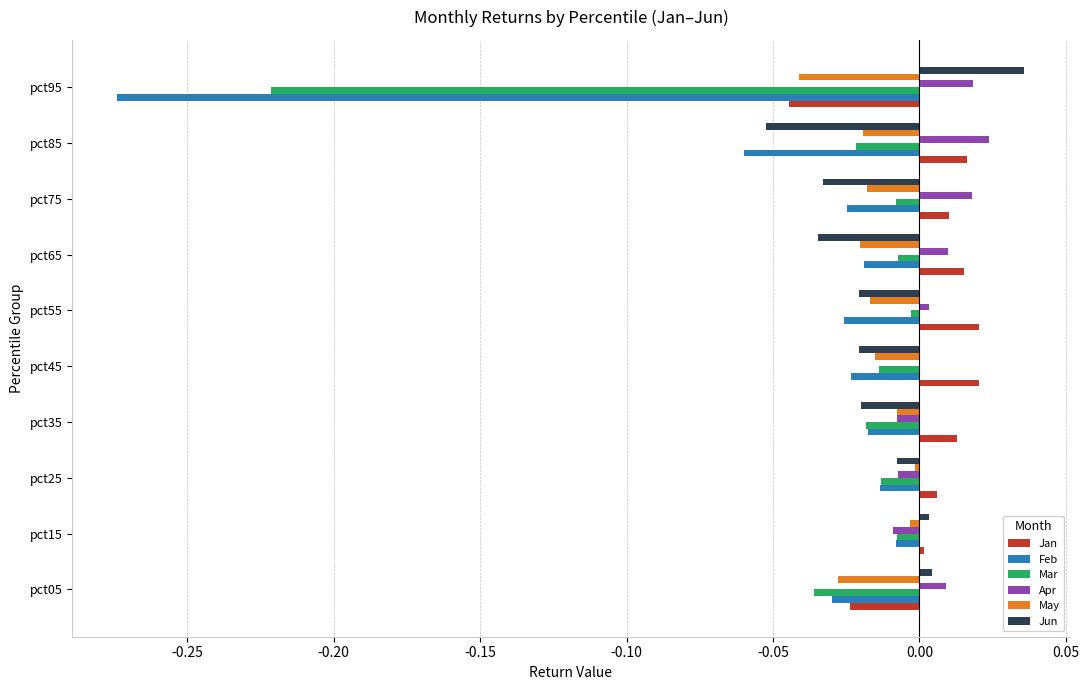

At which category does the chart reach its peak across all series?

pct95